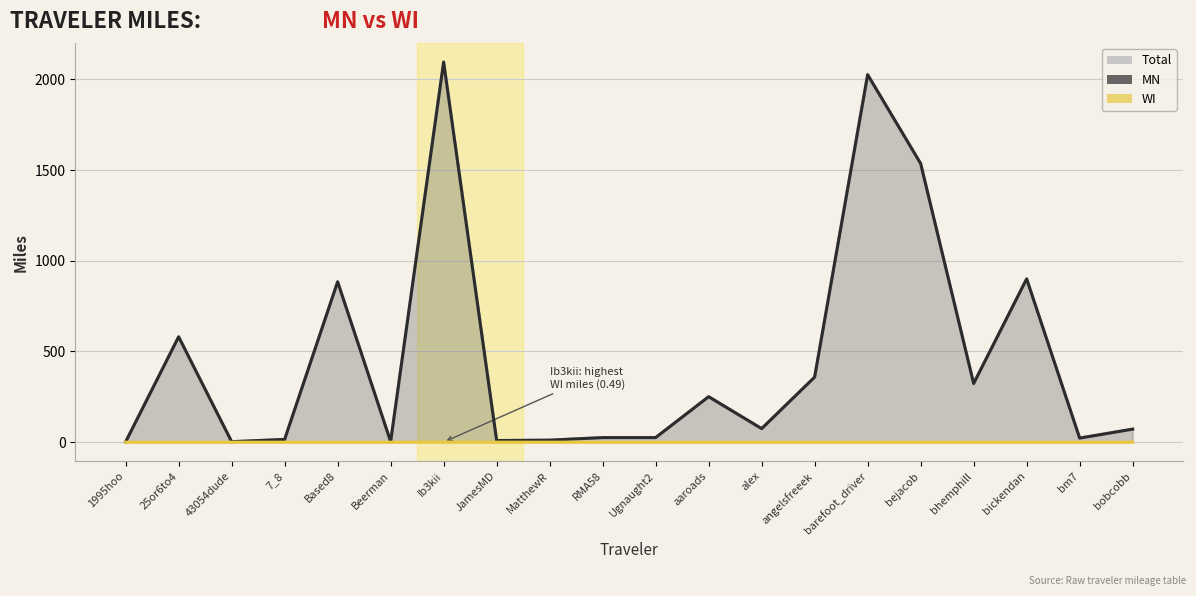

True or false: Total and MN cross at least once.

False